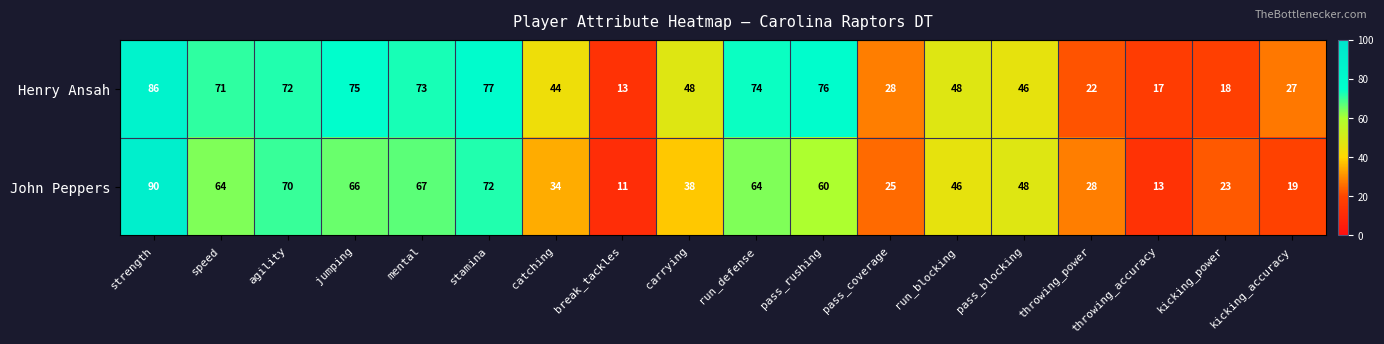

How many categories are shown in the chart?

18